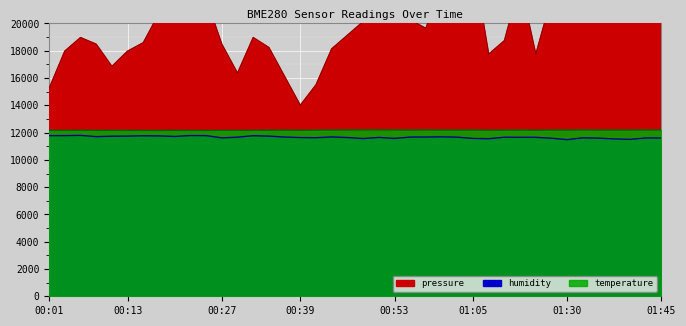

What is the minimum value for pressure?

14000.0